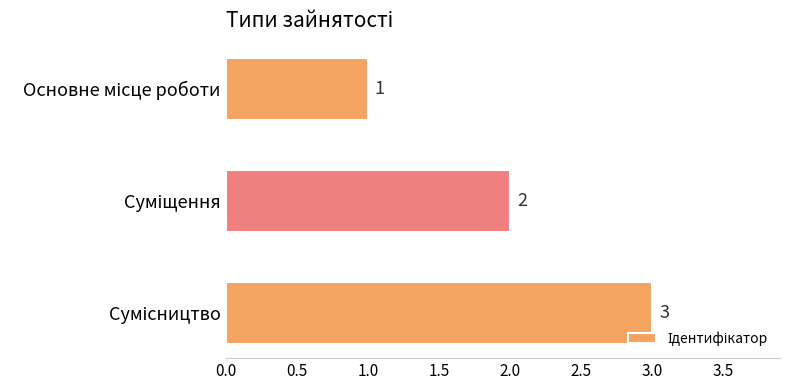

What is the maximum value shown in the chart?

3